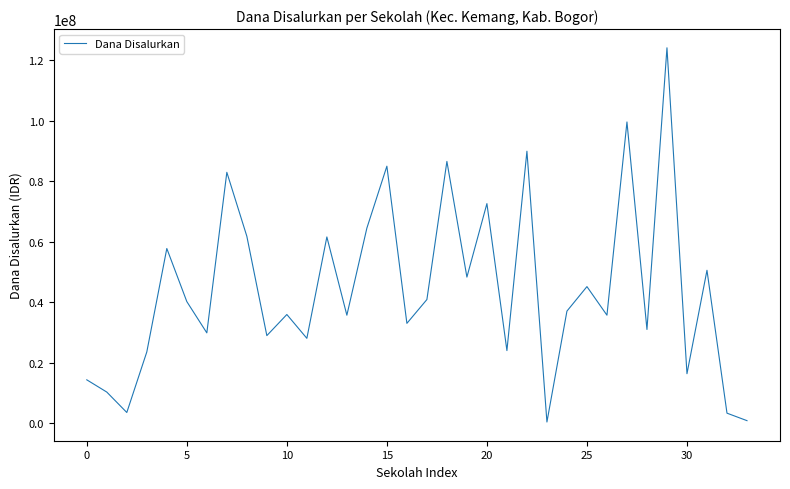

What is the greatest value displayed?

124200000